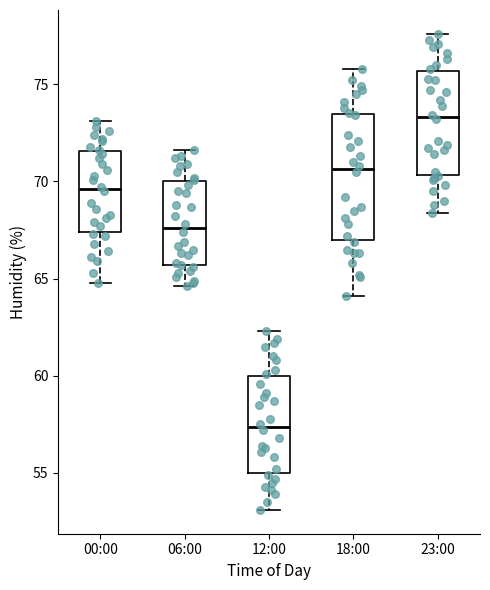

Which box is the tallest, from its lower edge to its upper edge?

18:00